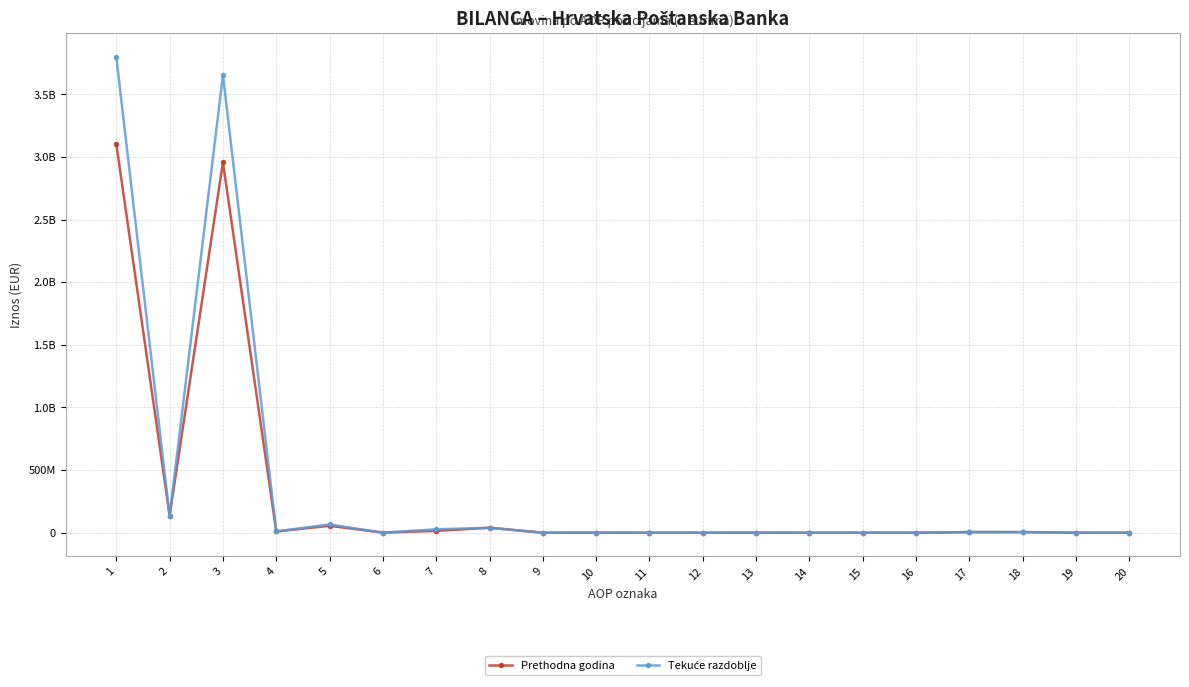

Is it true that Tekuće razdoblje equals 5462269 at 17?

True